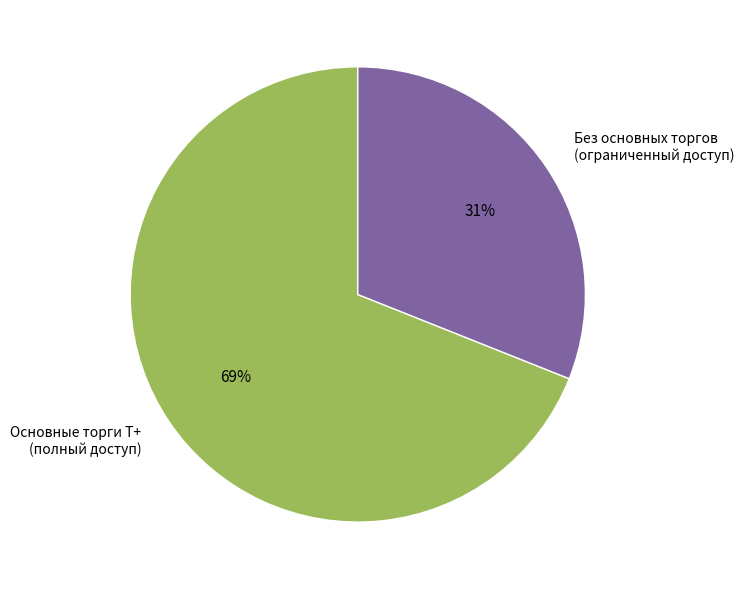

Is the sum of Без основных торгов (ограниченный доступ) and Основные торги Т+ (полный доступ) greater than half?

Yes